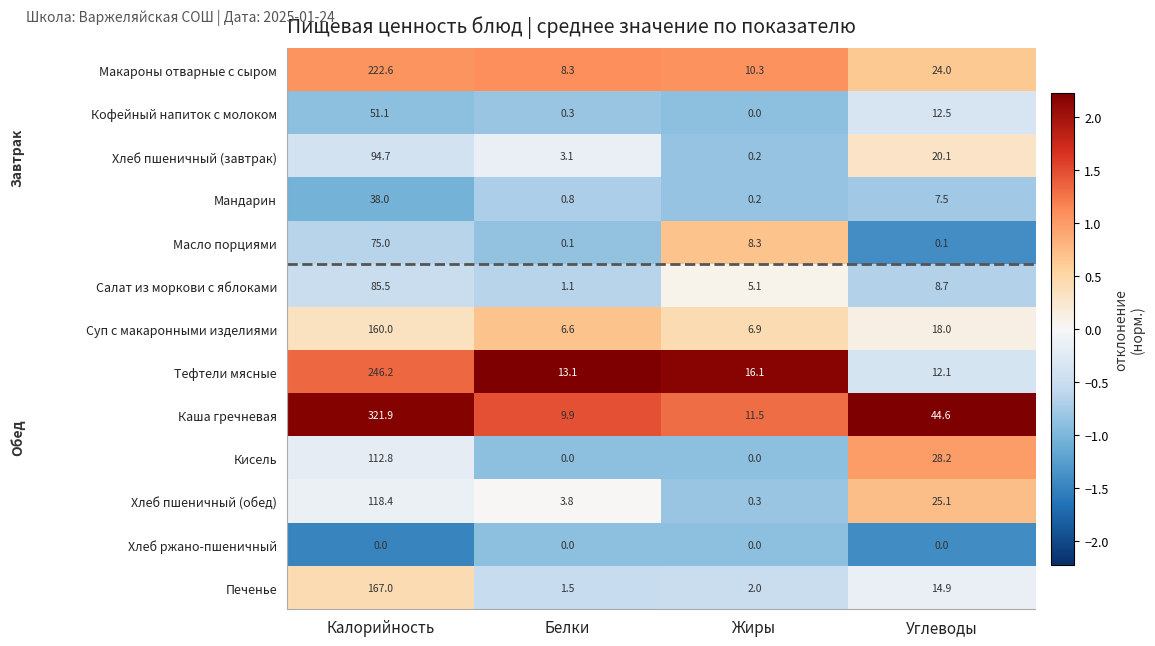

What is the sum of all Печенье values?

185.4